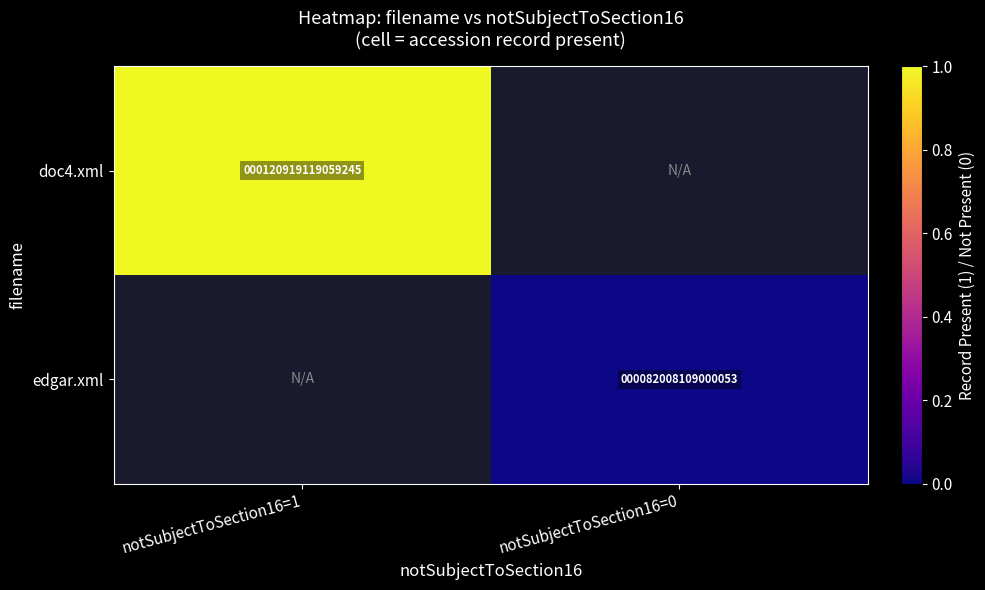

The doc4.xml series shows 72751131170350 at notSubjectToSection16=1. True or false?

False